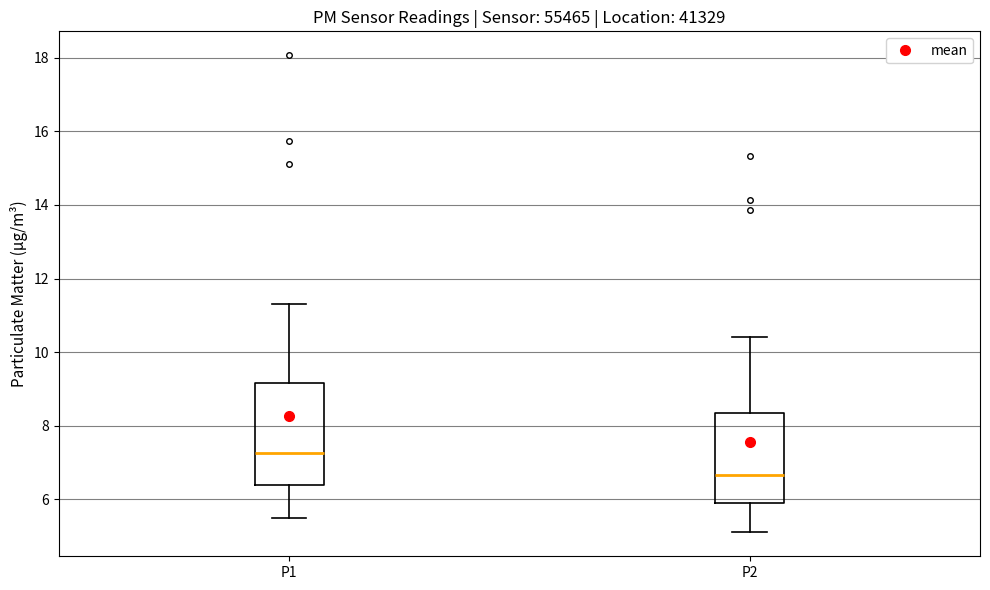

Comparing the boxes themselves (not the whiskers), which one is the tallest?

P1